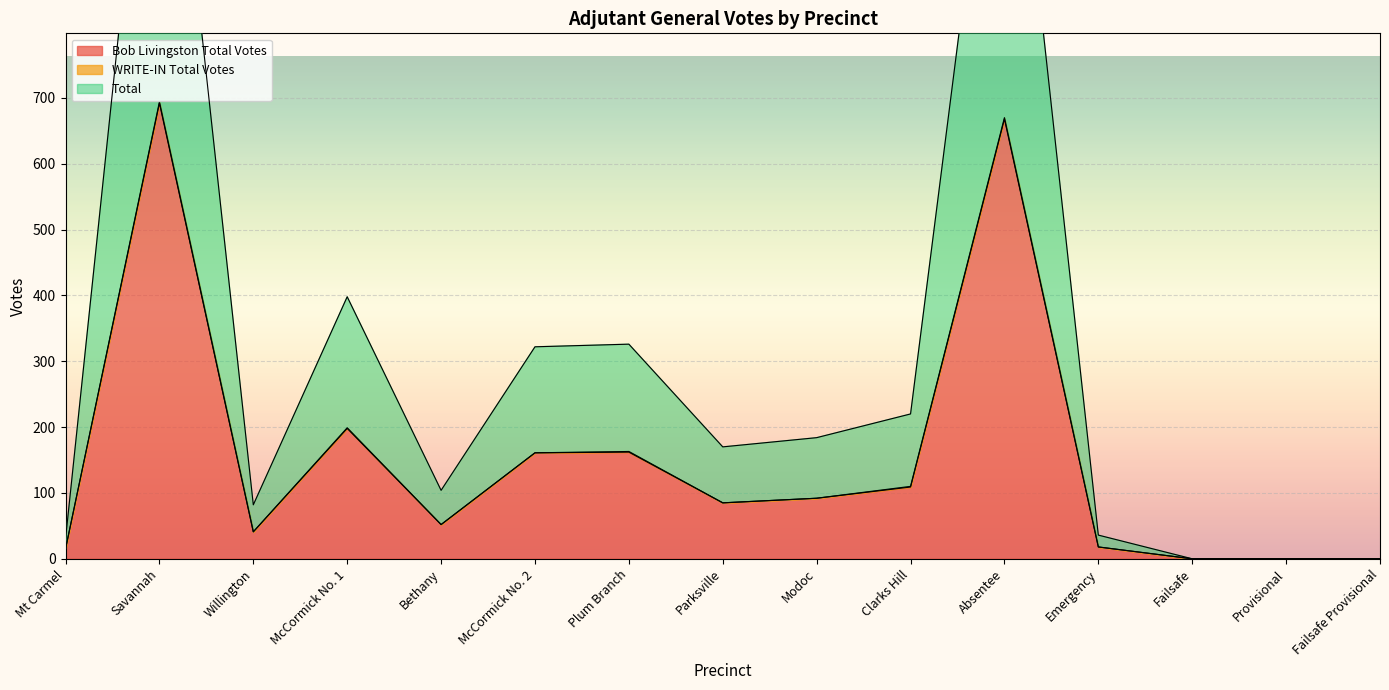

How many data points does each series have?

15